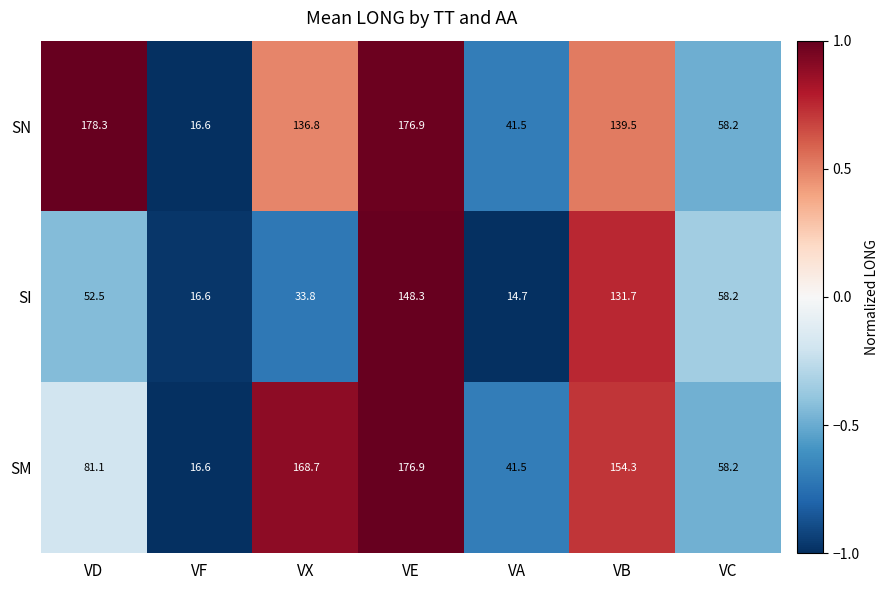

At which category does the chart reach its minimum across all series?

VA